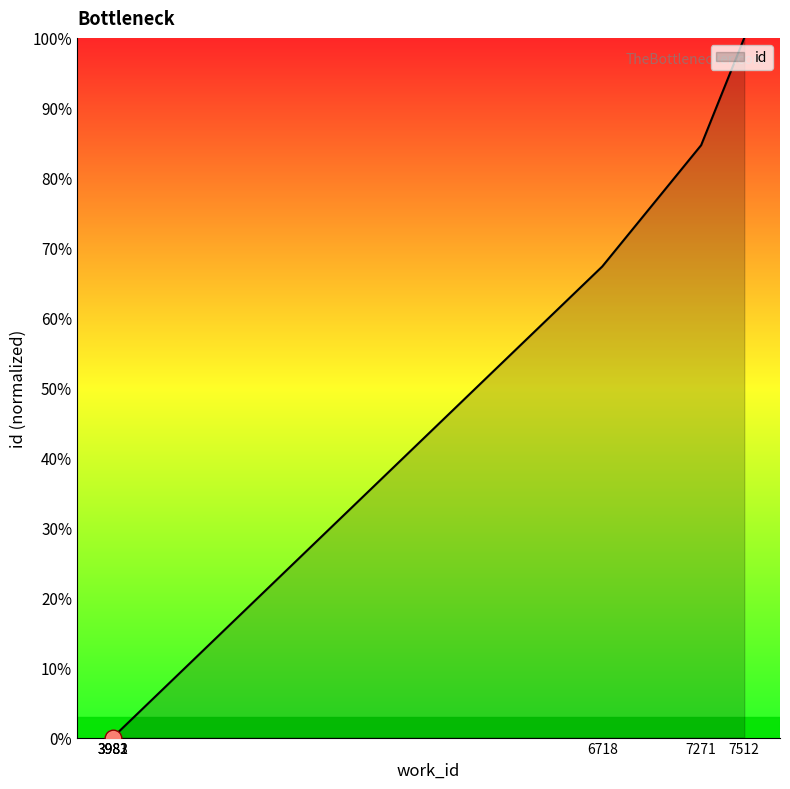

Is it true that the value at 6 is 67.3?

True